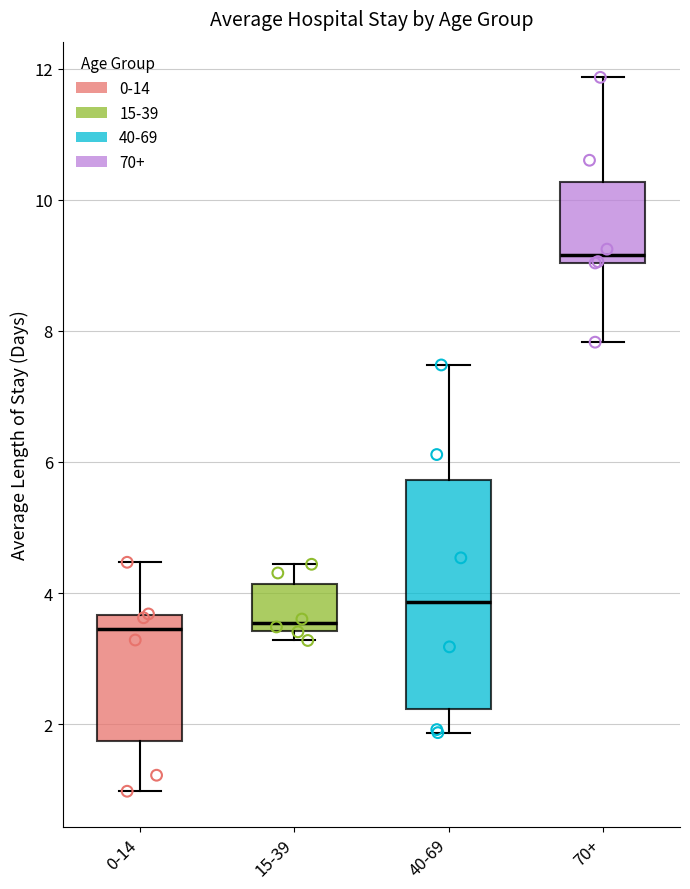

Where is the upper edge of the box for 40-69 on the y-axis? The values are not printed on the chart, so give them approximately, as read against the axis.

5.8